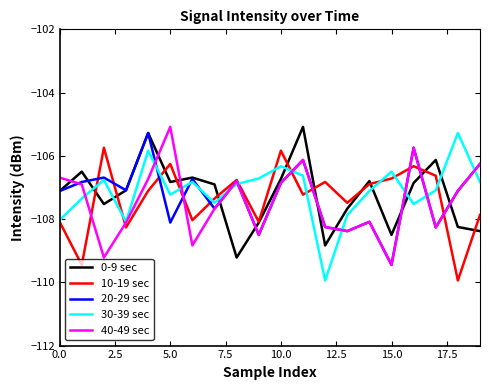

What is the maximum value shown in the chart?

-105.1